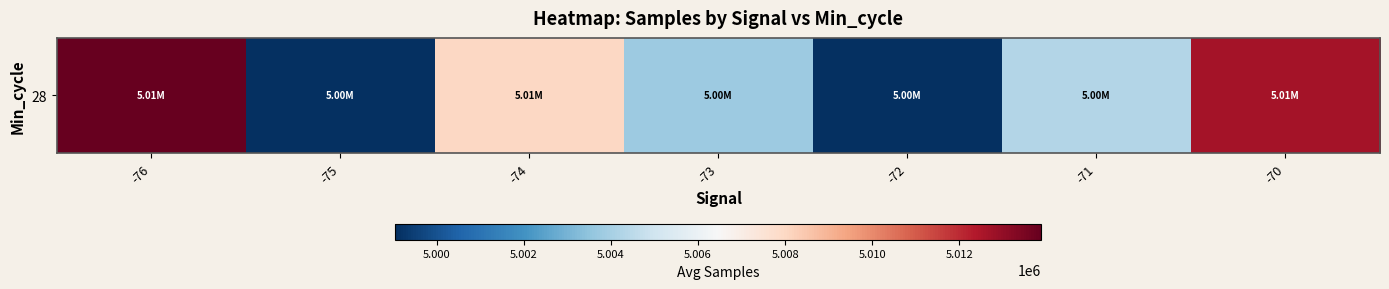

Approximately how many times larger is the value at -75 compared to -71?

1.0